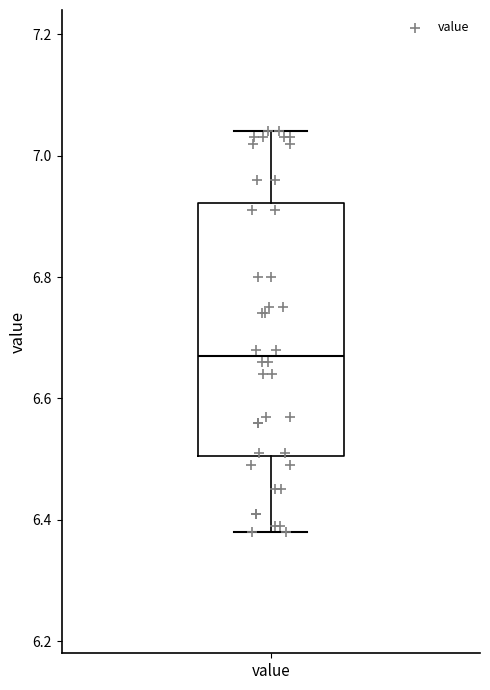

Where does the lower whisker of the box for value end on the y-axis? The values are not printed on the chart, so give them approximately, as read against the axis.

6.38